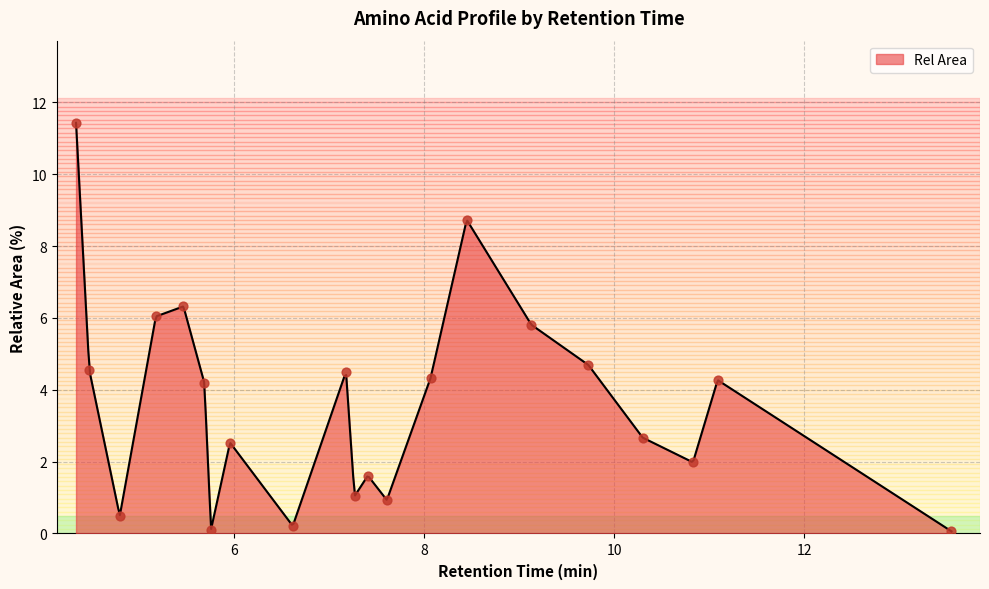

Approximately how many times larger is the value at alanine-2tms compared to serine-3tms?

7.1